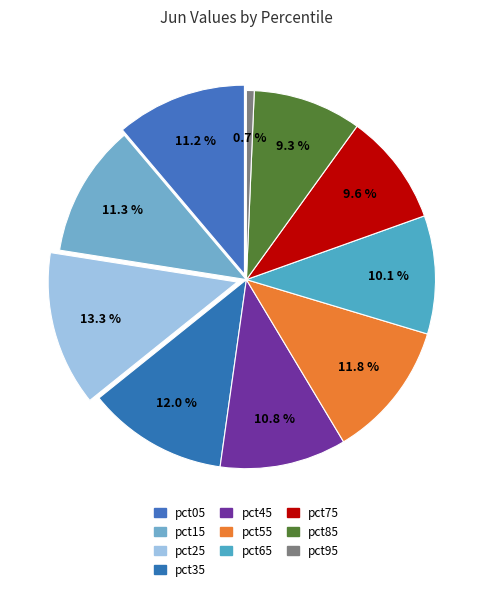

The pct95 slice represents 1% of the pie. True or false?

True